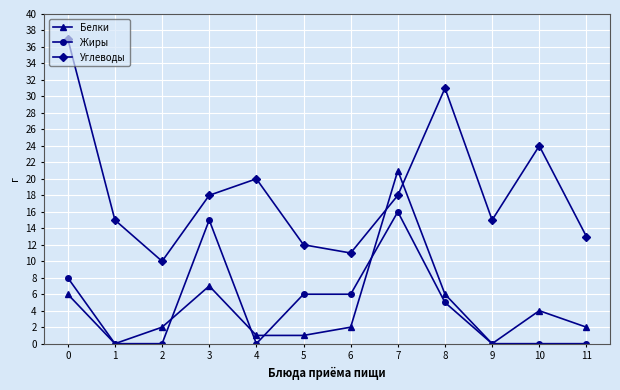

What is the average value of the Белки series?

4